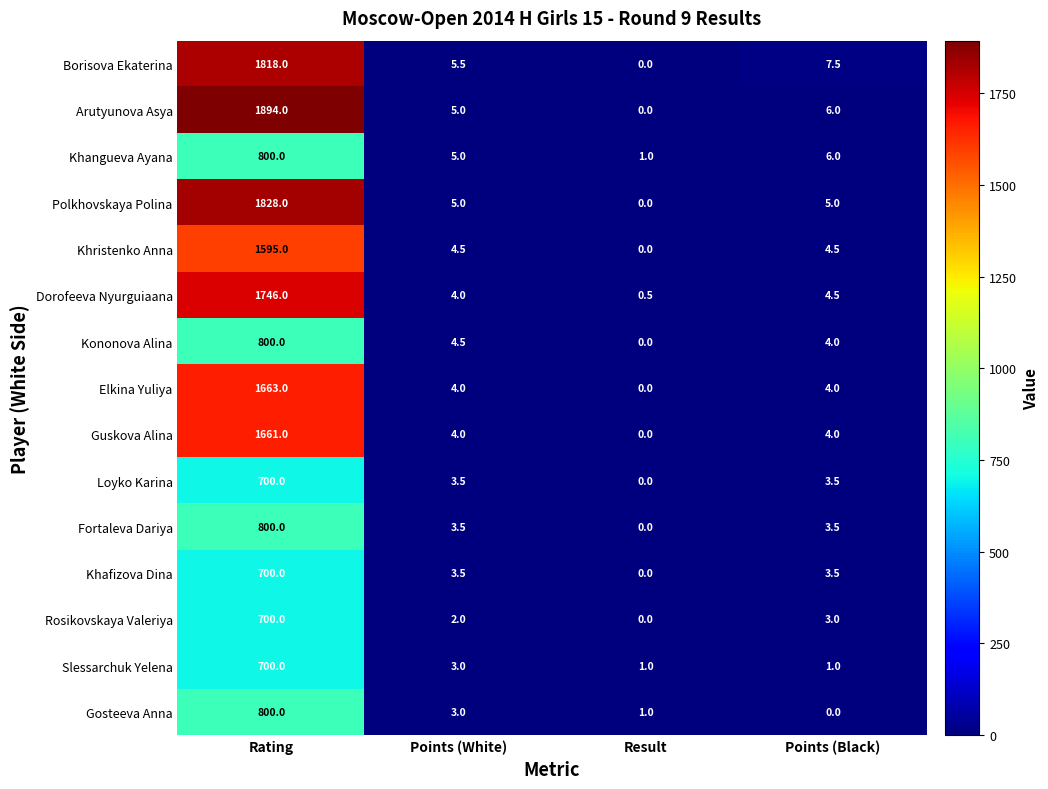

Is the value of Khangueva Ayana at Result greater than the value of Borisova Ekaterina at Result?

Yes